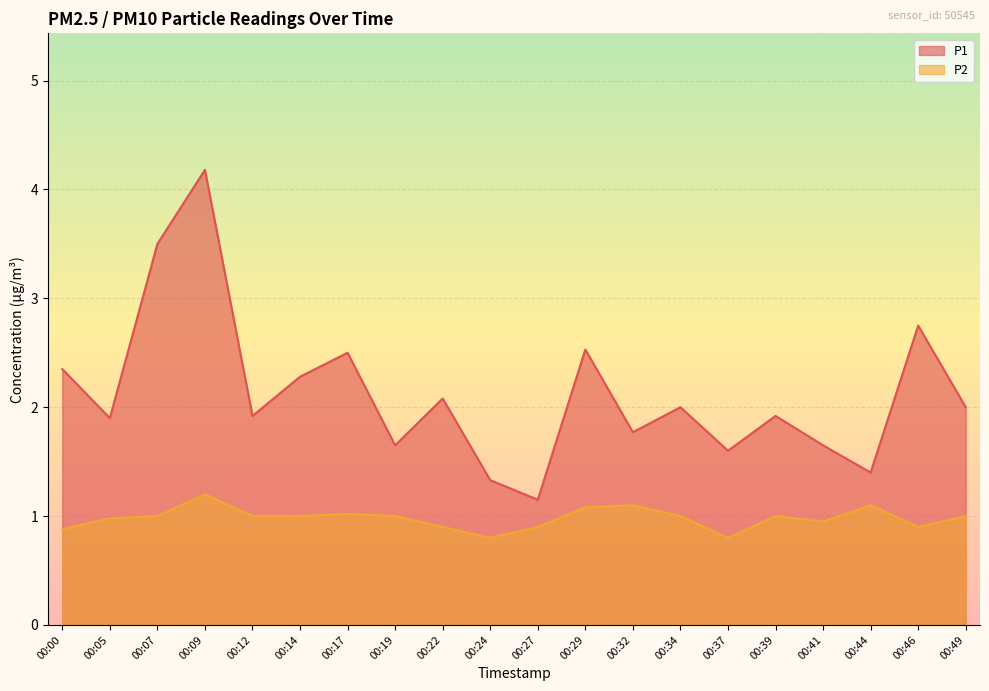

How many data points in P1 are above 2?

8